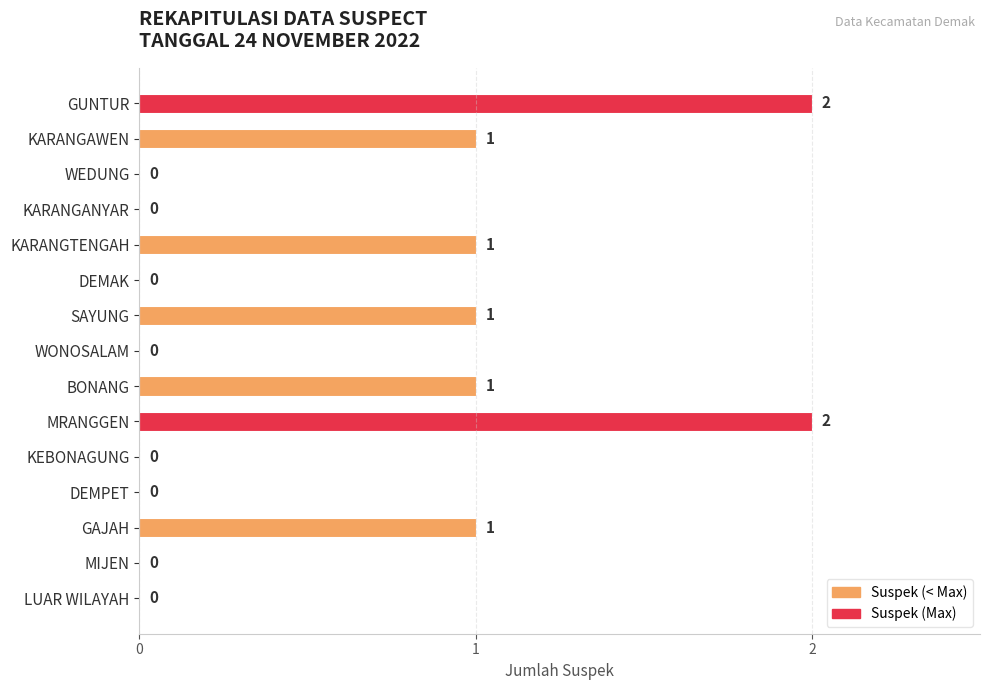

True or false: the data shows 0 at KEBONAGUNG.

True